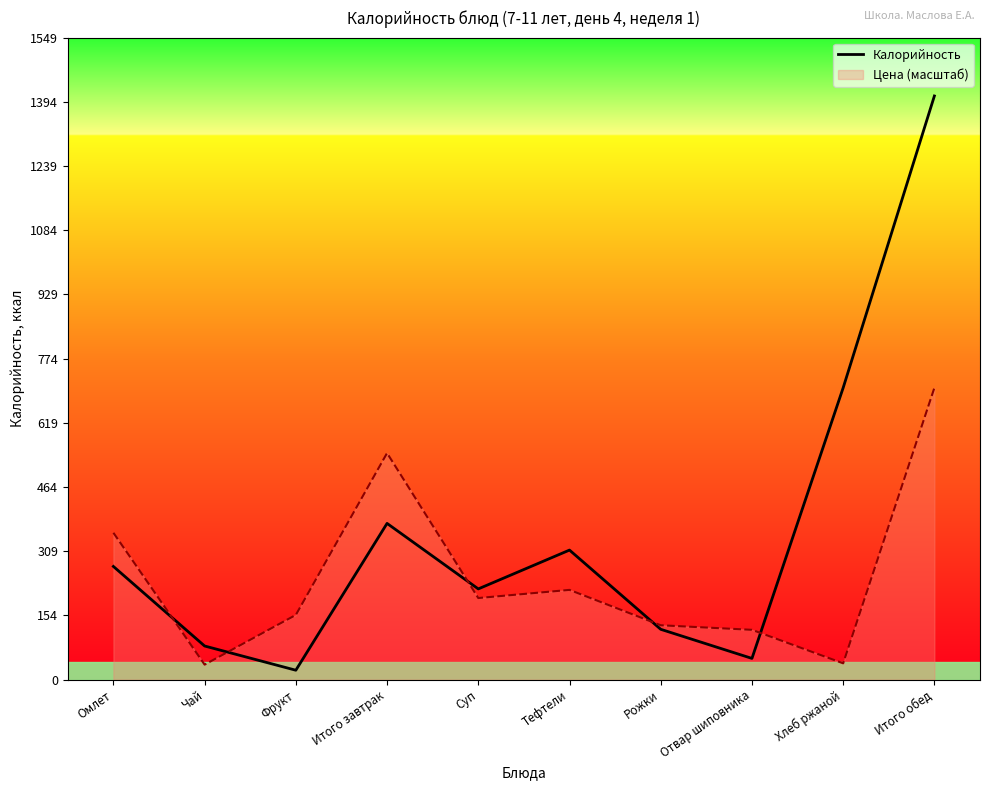

What is the change in value from Омлет to Рожки?

-151.7